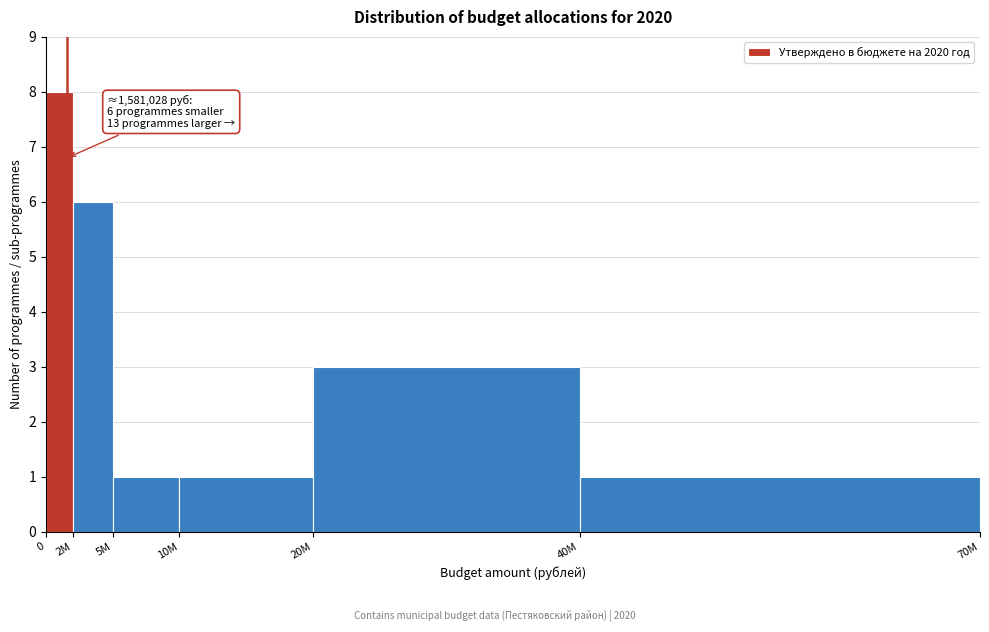

Reading right to left, list all the values displayed in this chart.

40M=1	20M=3	10M=1	5M=1	2M=6	0=8